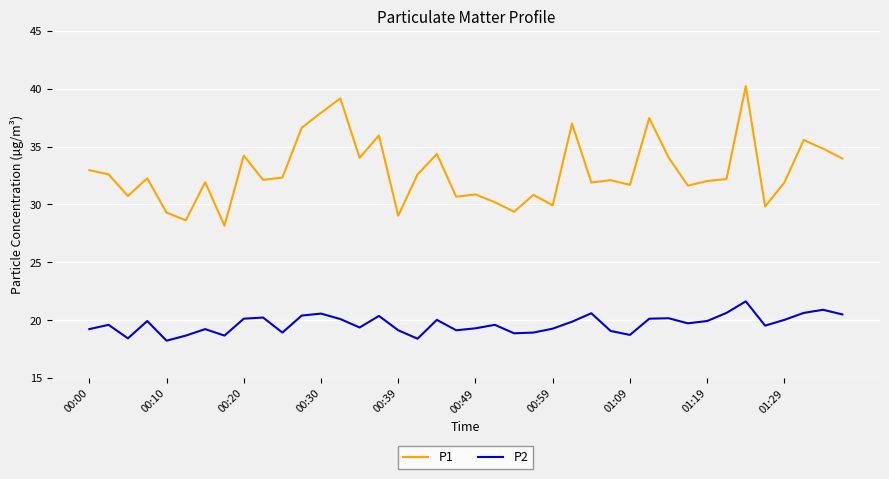

Which series has the largest total across all categories?

P1